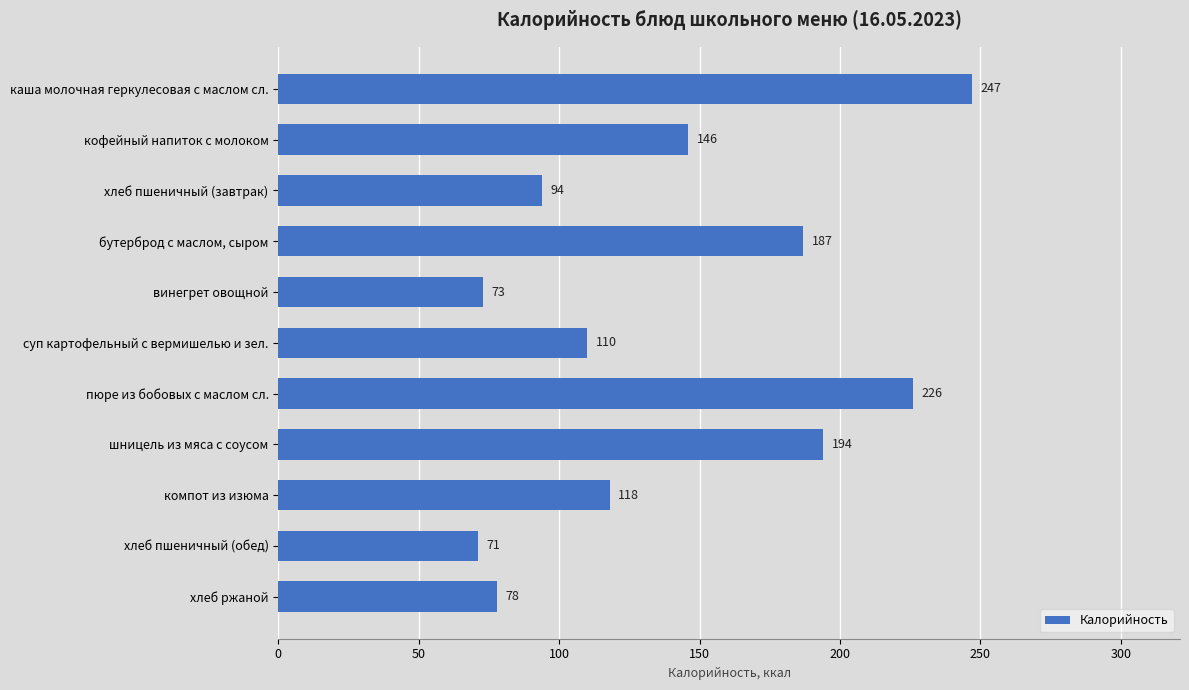

What value does the data have at шницель из мяса с соусом, to the nearest 50?

200